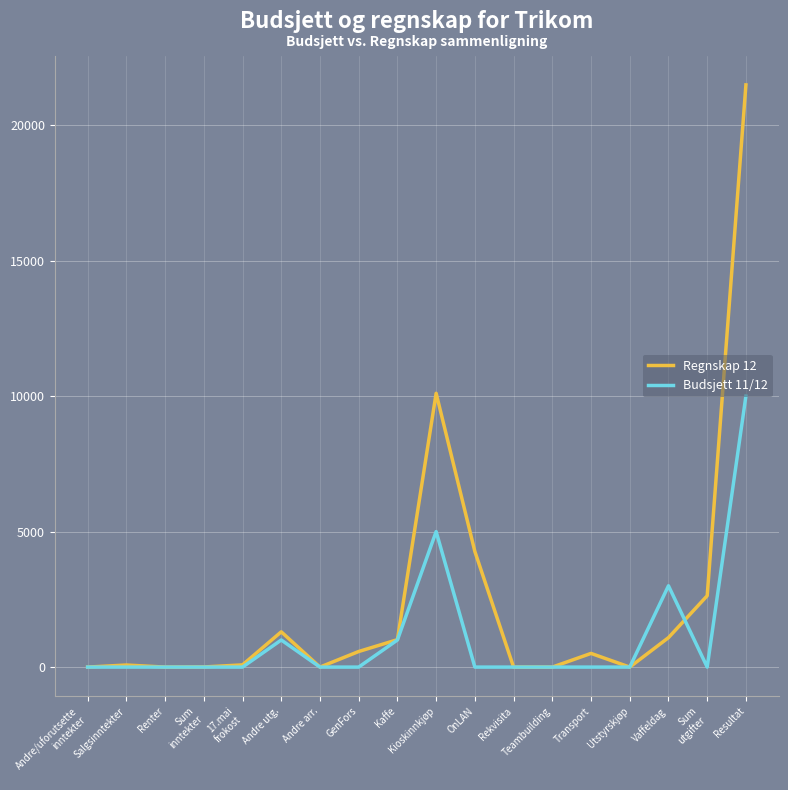

Rank the series by their average value, from highest to lowest.

Regnskap 12, Budsjett 11/12